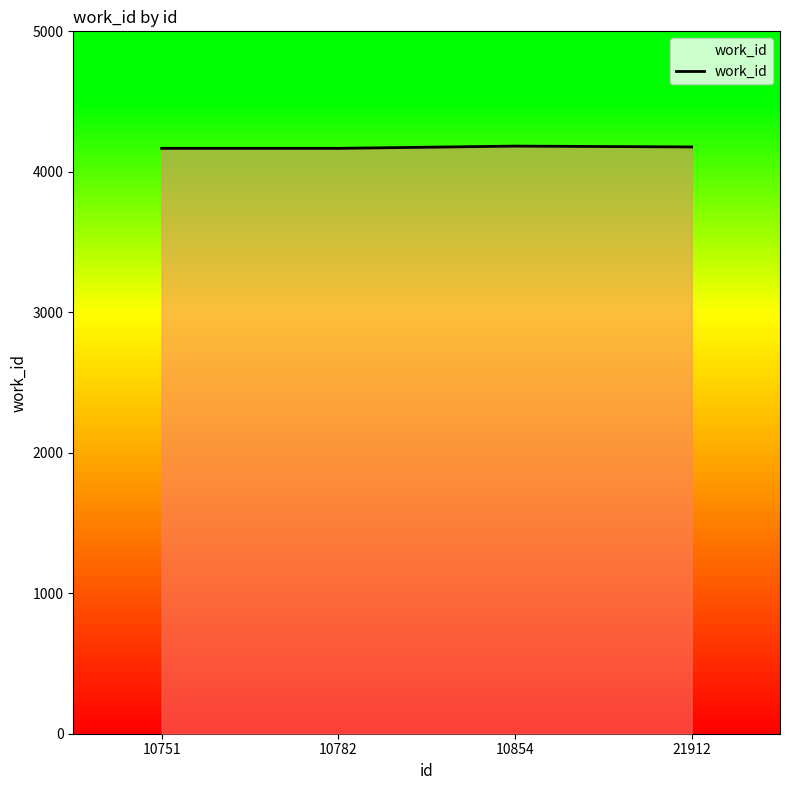

What is the sum of all values?

16694